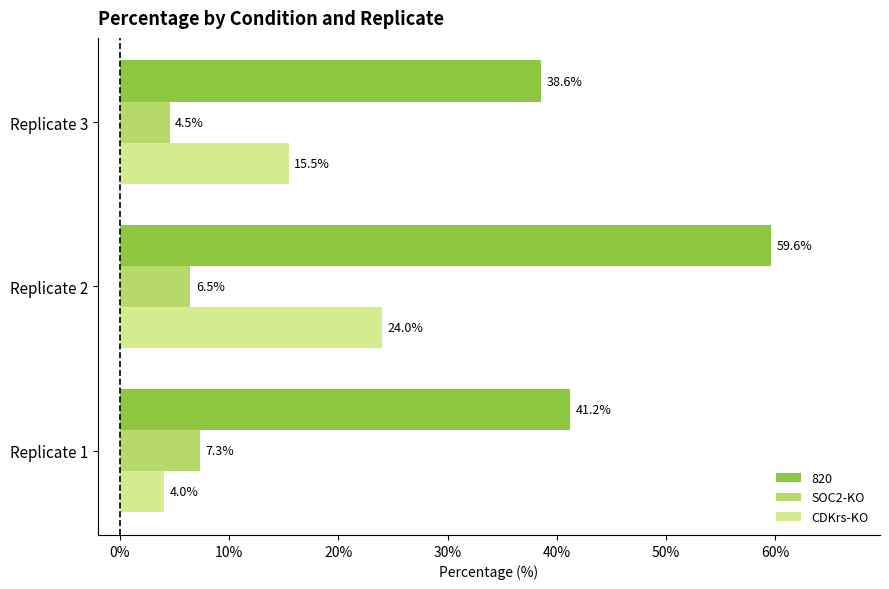

What is the difference between the highest and lowest values at Replicate 2?

53.1